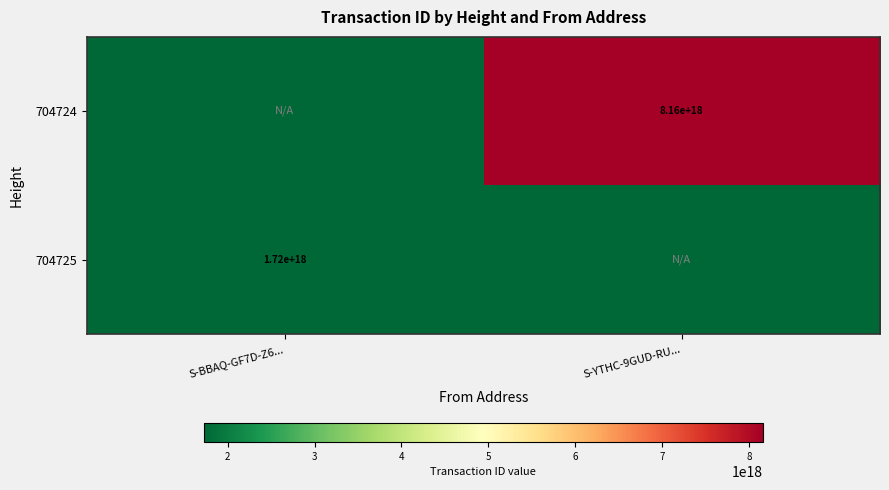

True or false: 704724 has a value of 8160000000000000000 at S-YTHC-9GUD-RU....

True